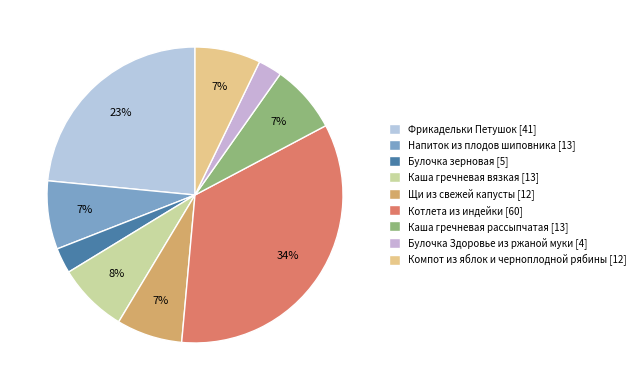

What percentage is the Каша гречневая рассыпчатая slice, to the nearest percent?

7%